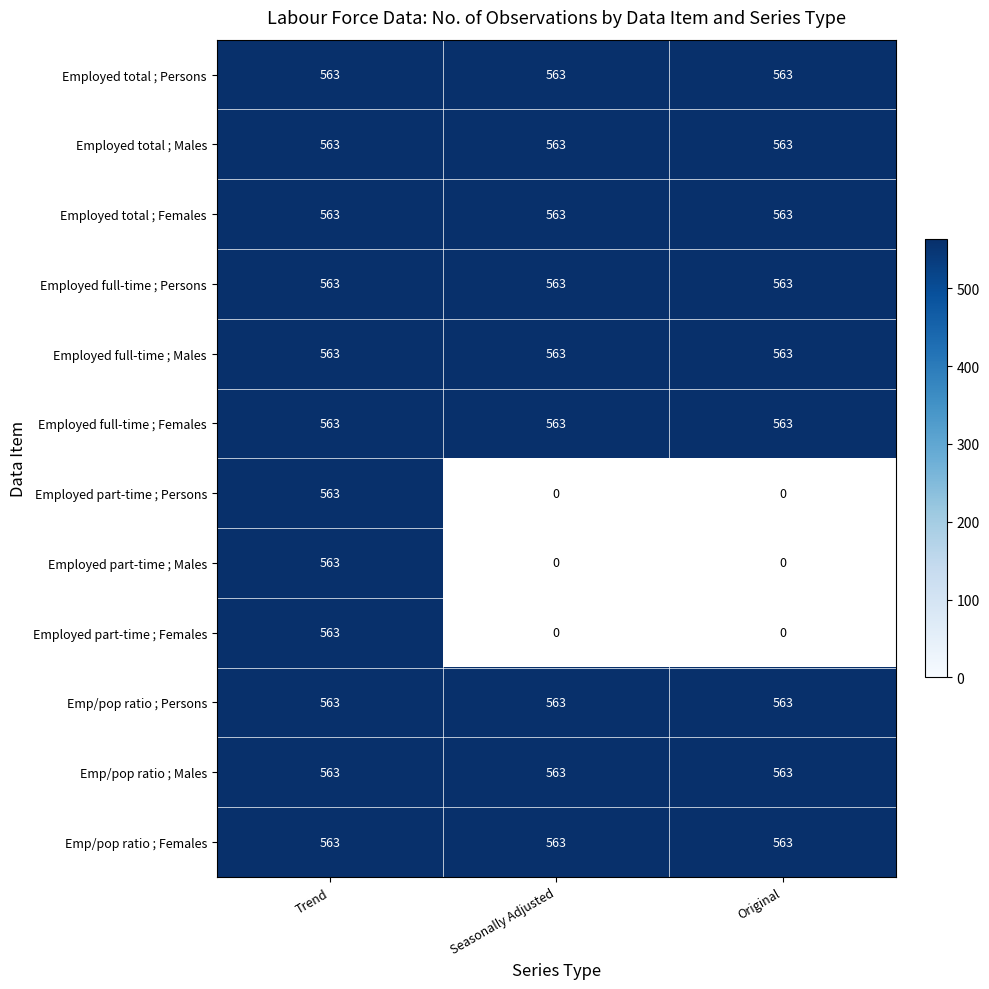

At which category is the sum across all series the highest?

Trend